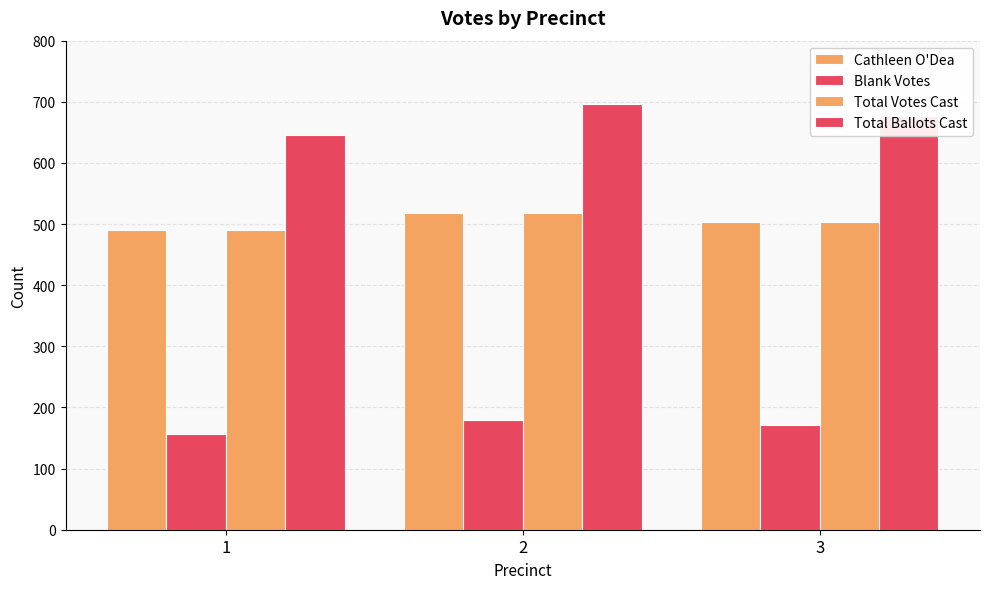

Are the bars grouped side by side (vs. stacked)?

Yes